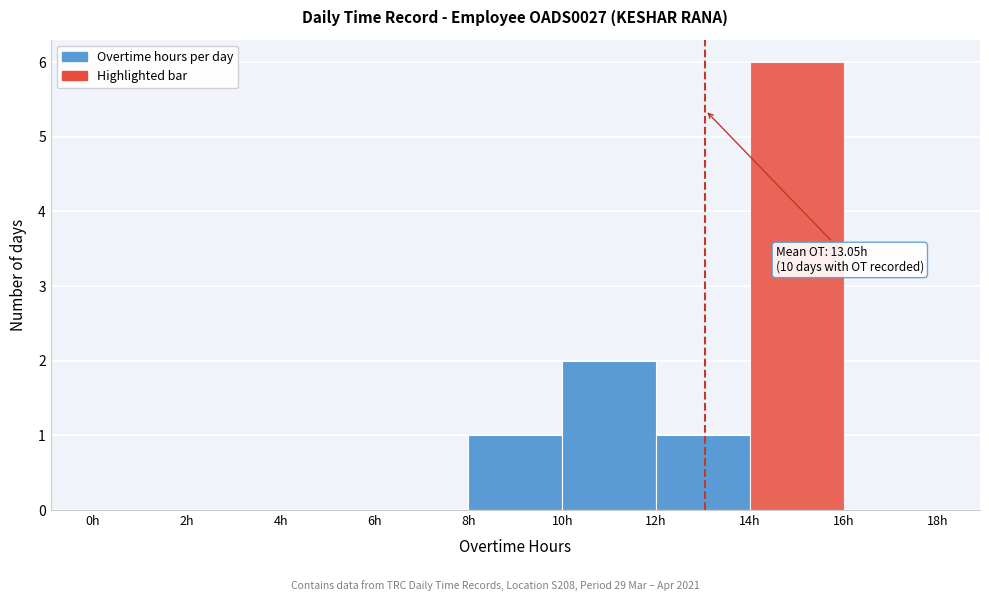

Which range on the x-axis has the tallest bar?

14 to 16